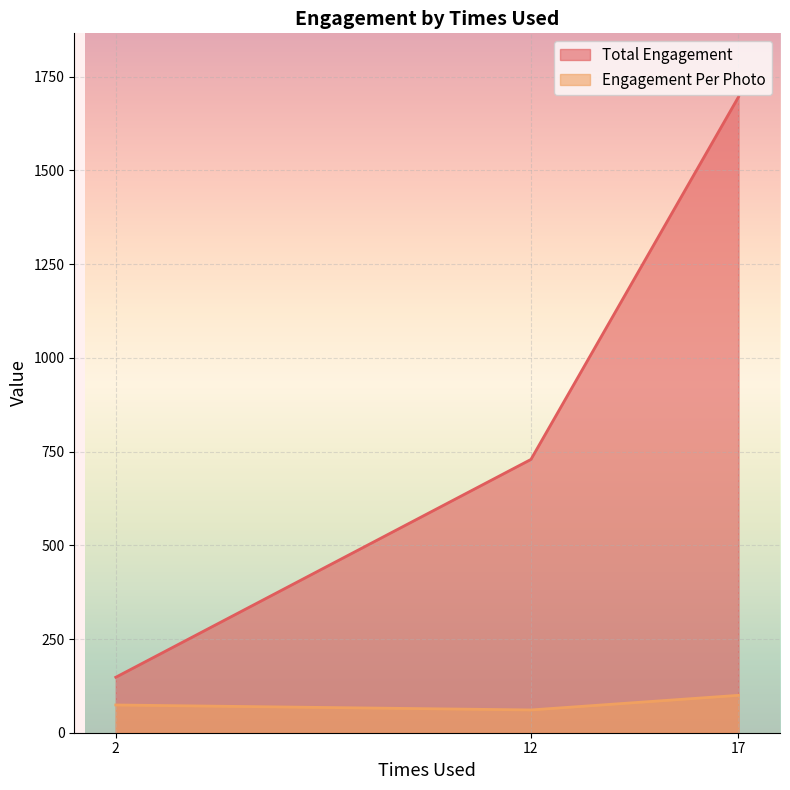

Reading left to right, what are all the values shown in this chart?

Total Engagement: 12=729.0	17=1696.0	2=148.0
Engagement Per Photo: 12=60.8	17=99.8	2=74.0